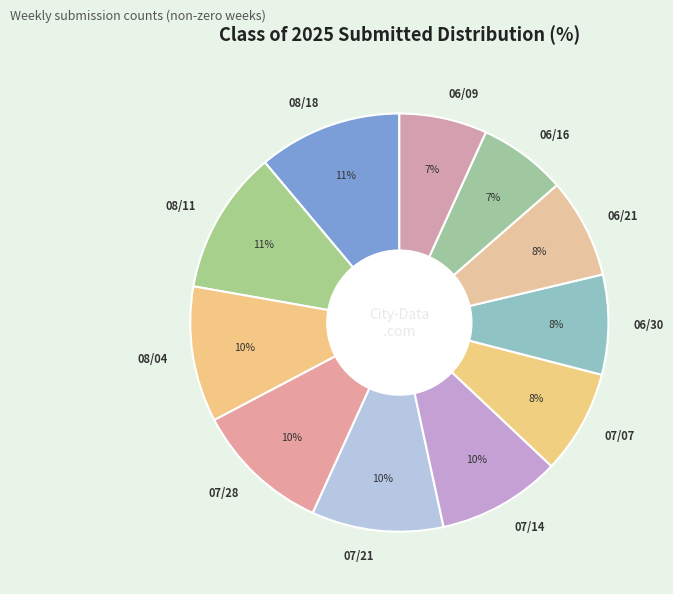

Count the number of slices in the pie.

11